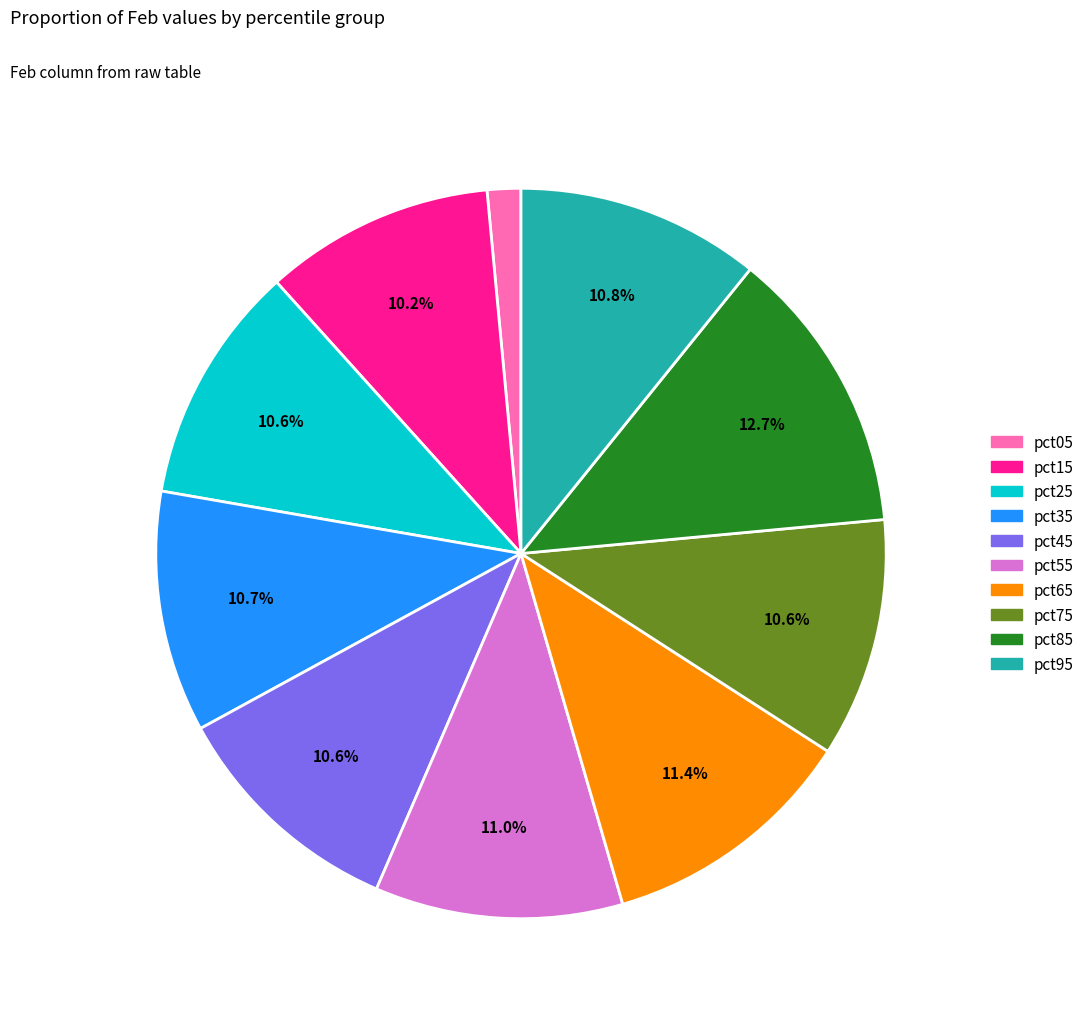

To the nearest percent, what is the average slice percentage?

10%